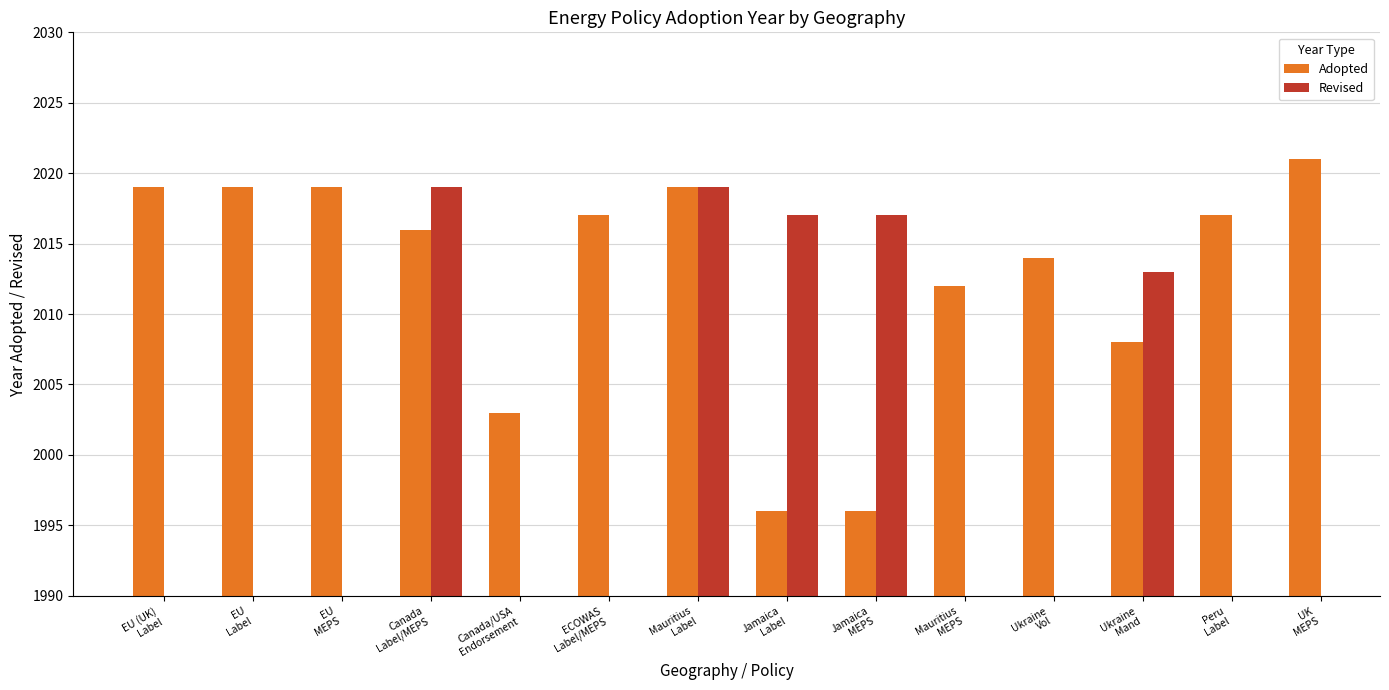

List the series in order of their peak value, highest first.

Adopted, Revised